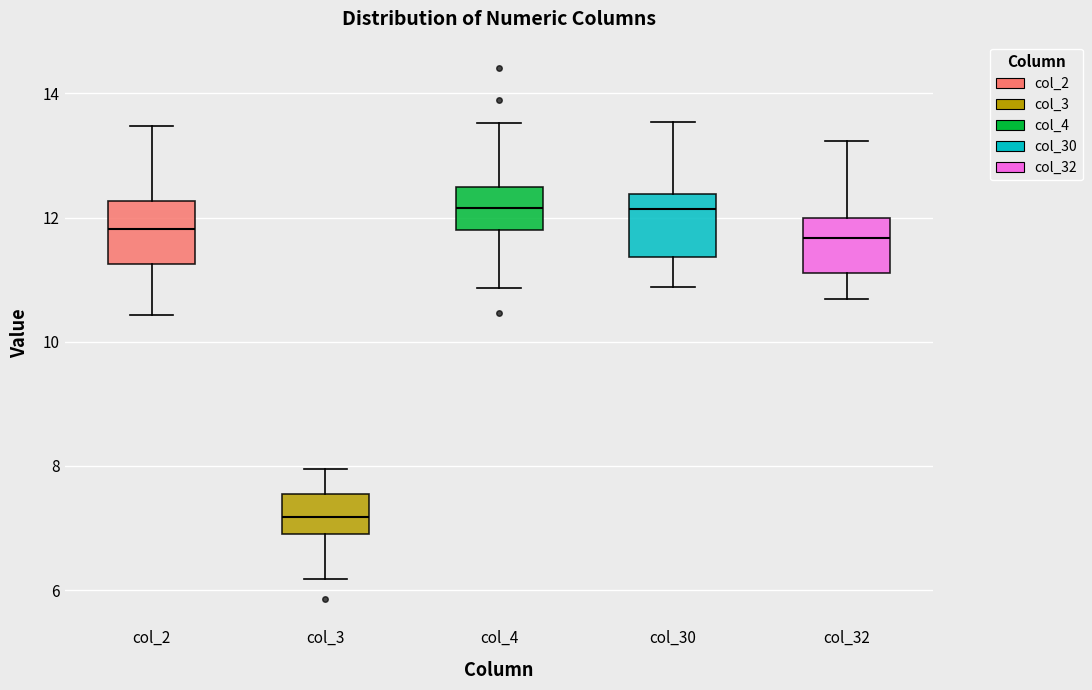

Which box's median line is the lowest?

col_3